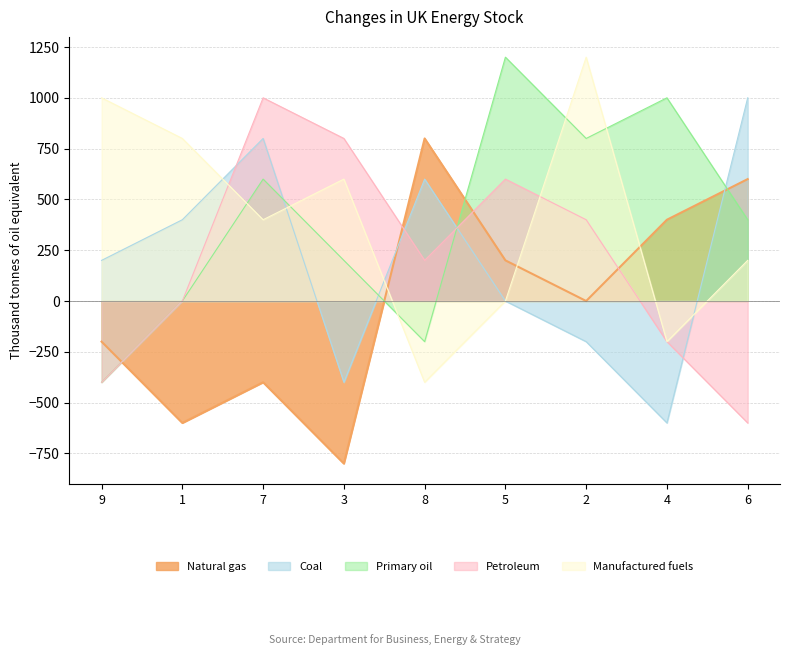

True or false: Manufactured fuels and Primary oil cross at least once.

True